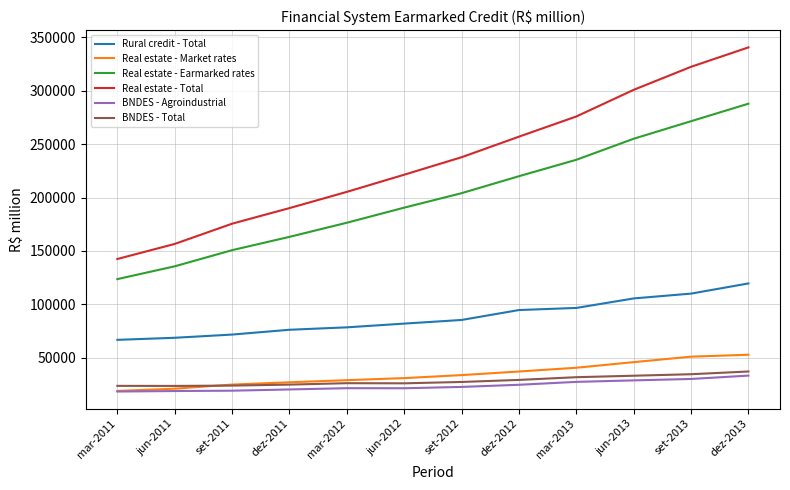

What is the sum of the BNDES - Total values at dez-2011 and mar-2013?

56487